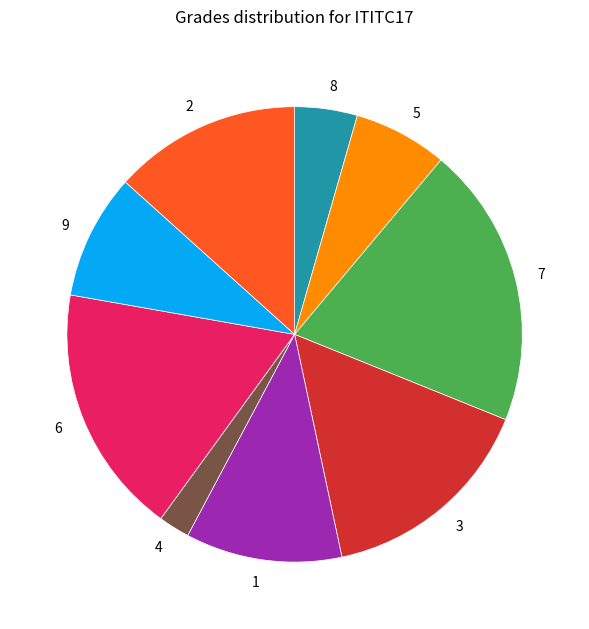

Does 7 account for over 50% of the chart?

No